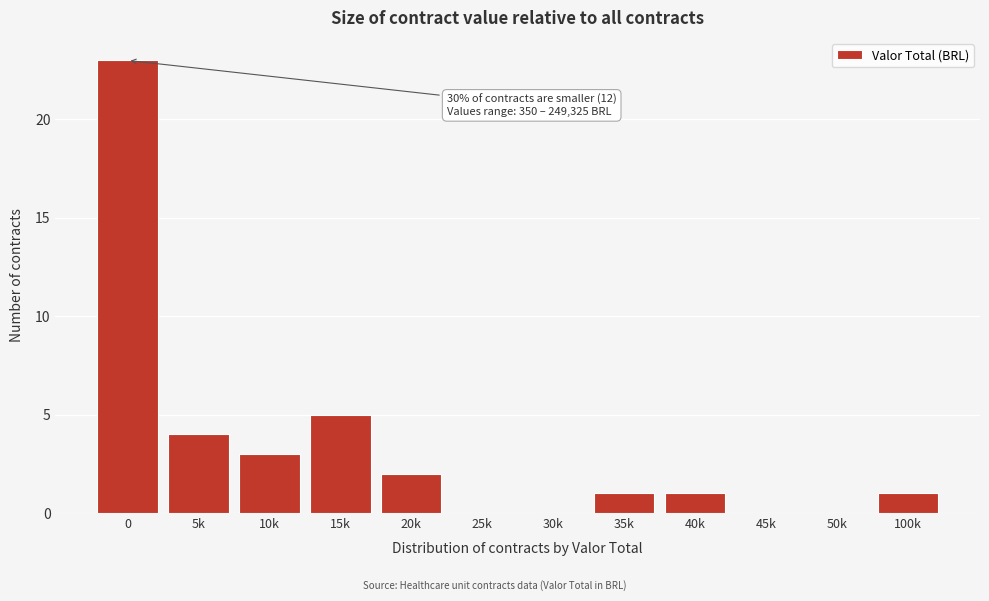

Reading left to right, what are all the values shown in this chart?

0=23	5k=4	10k=3	15k=5	20k=2	25k=0	30k=0	35k=1	40k=1	45k=0	50k=0	100k=1